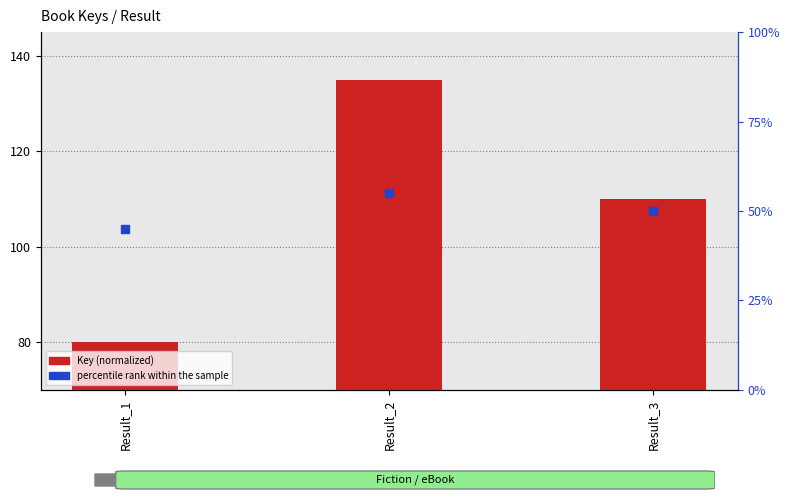

Which series reaches the maximum Y coordinate?

Key (normalized)